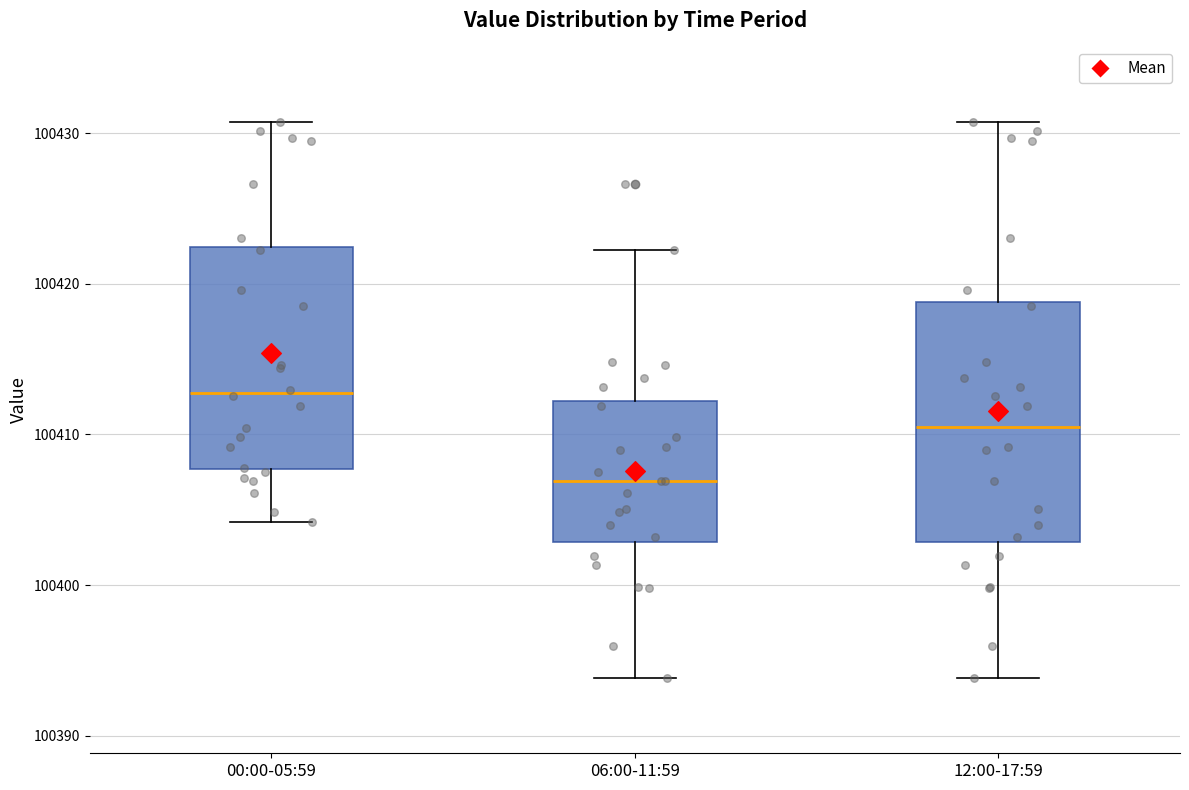

Comparing the boxes themselves (not the whiskers), which one is the tallest?

12:00-17:59